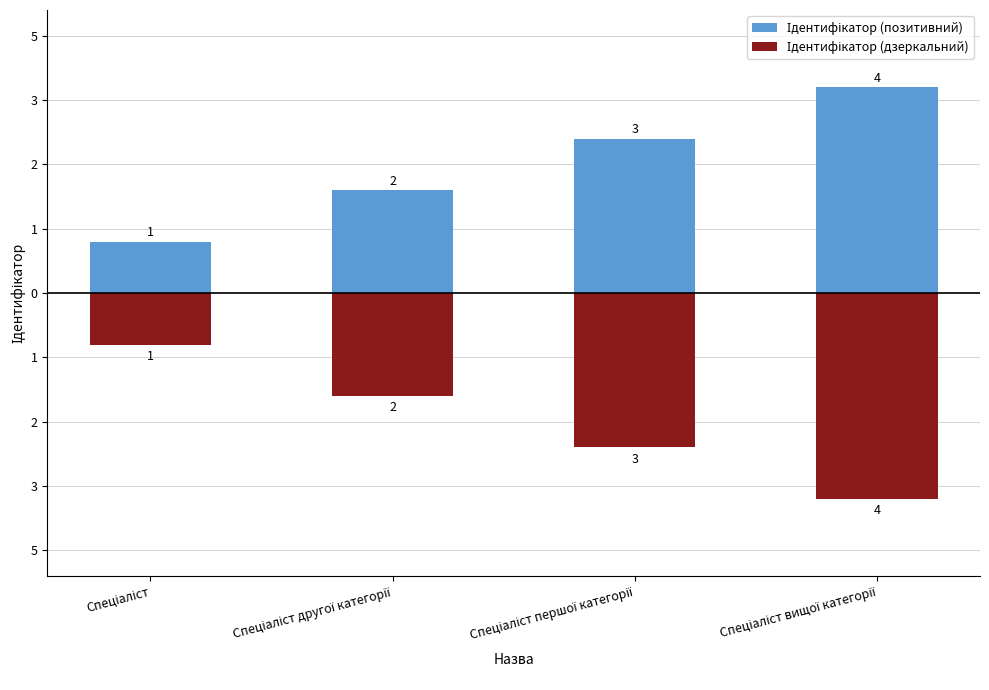

Rank the series by their maximum value, from lowest to highest.

Ідентифікатор (дзеркальний), Ідентифікатор (позитивний)